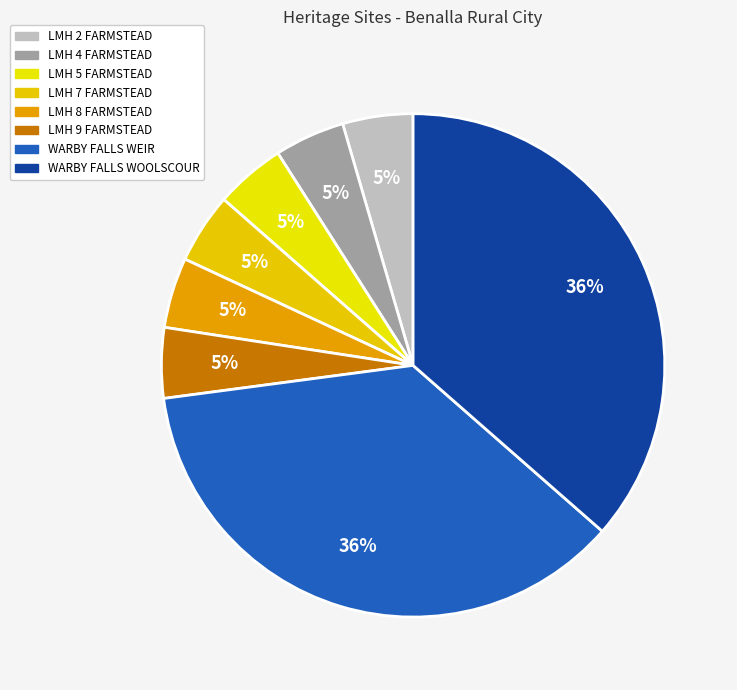

Count the number of slices in the pie.

8